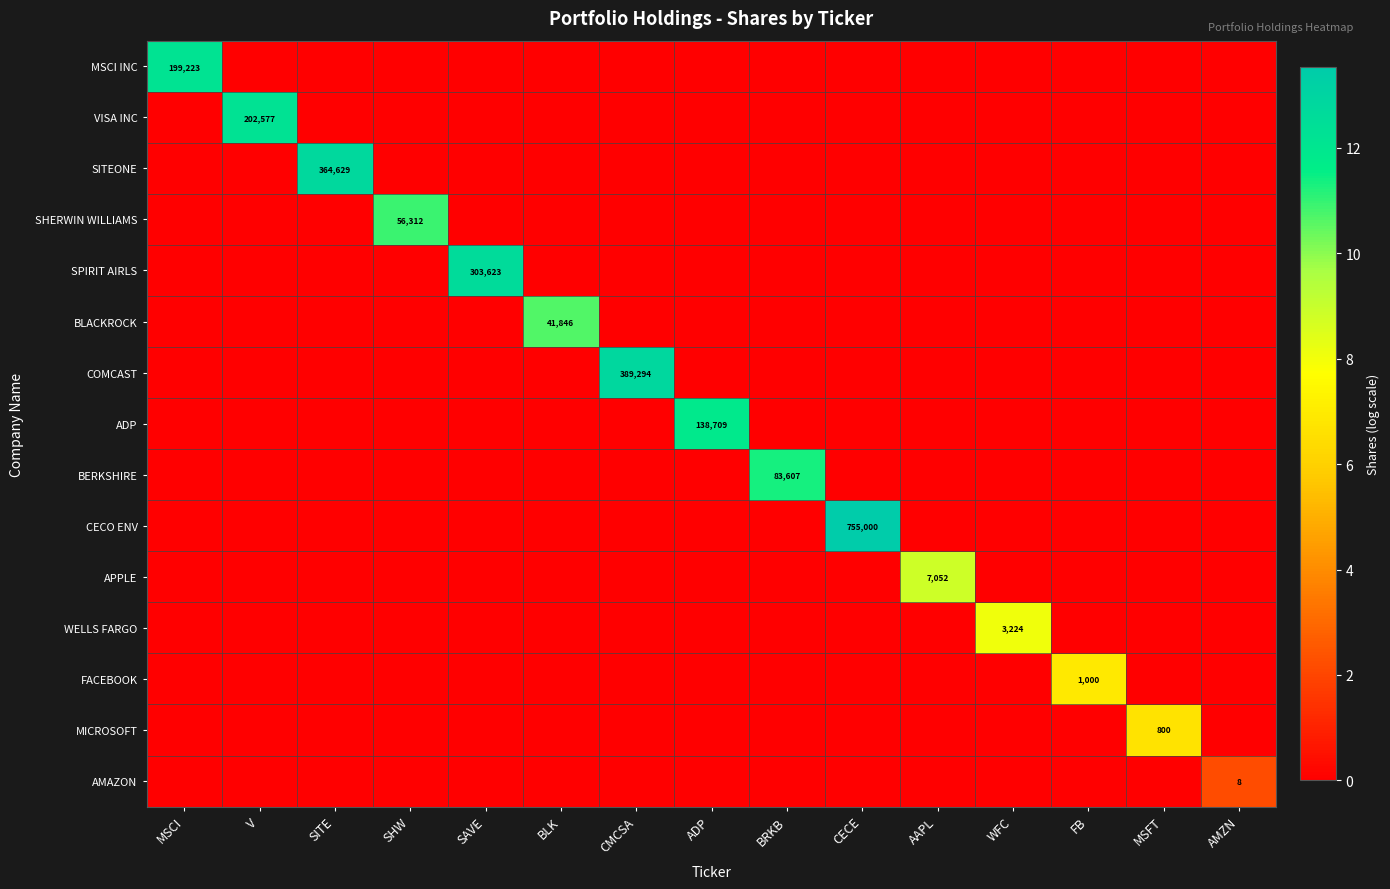

The VISA INC series shows 358478 at V. True or false?

False